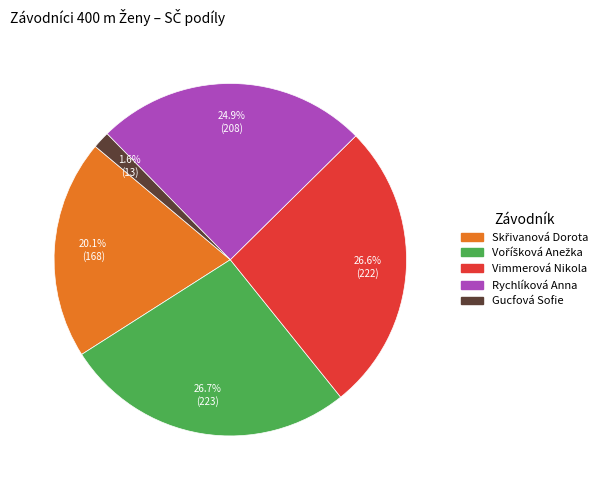

Is there any slice that represents more than half of the pie?

No